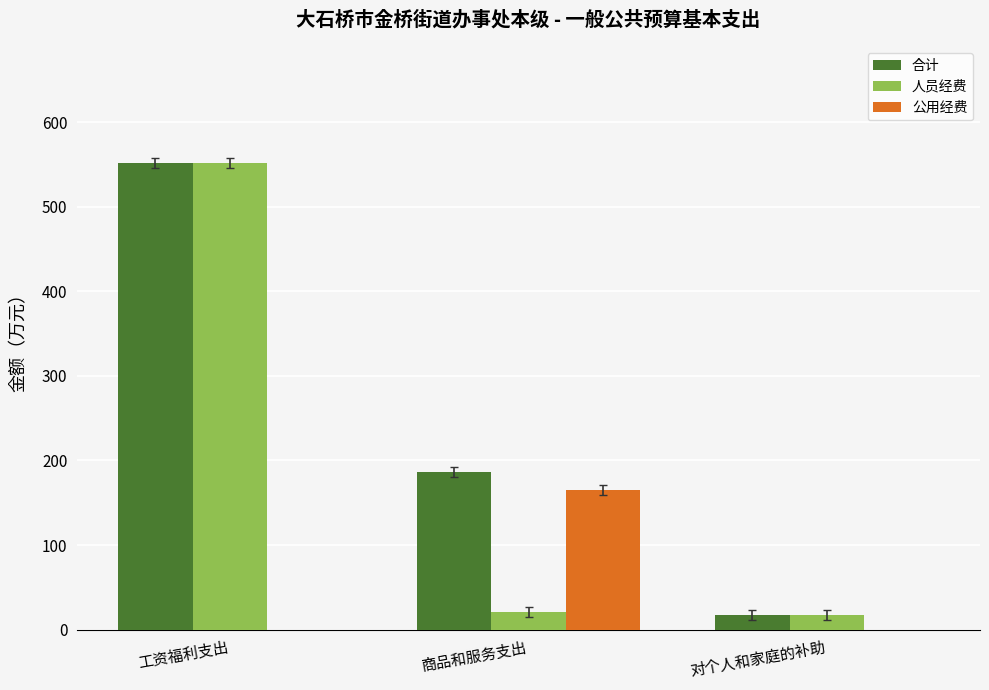

Read the 合计 value at 商品和服务支出.

186.1